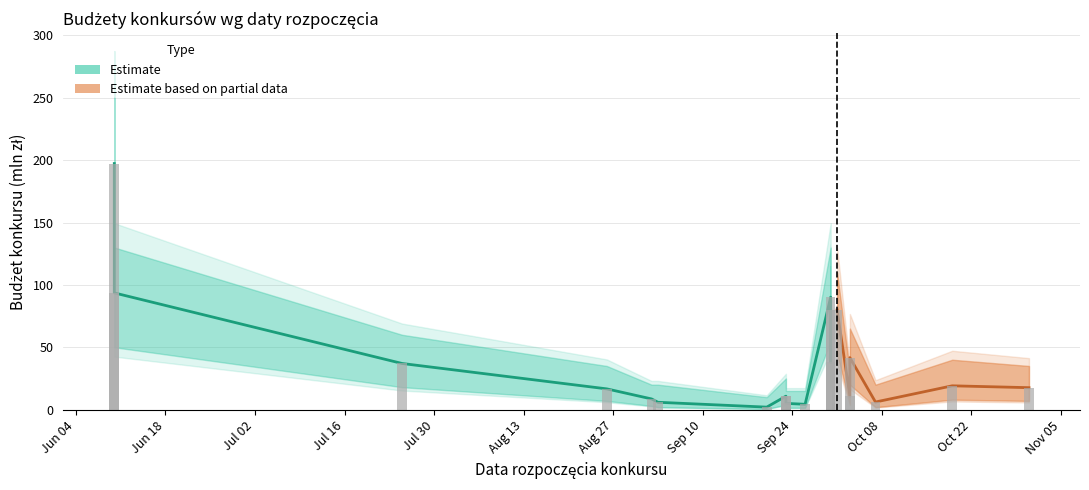

At how many categories does at least one series exceed 116?

3